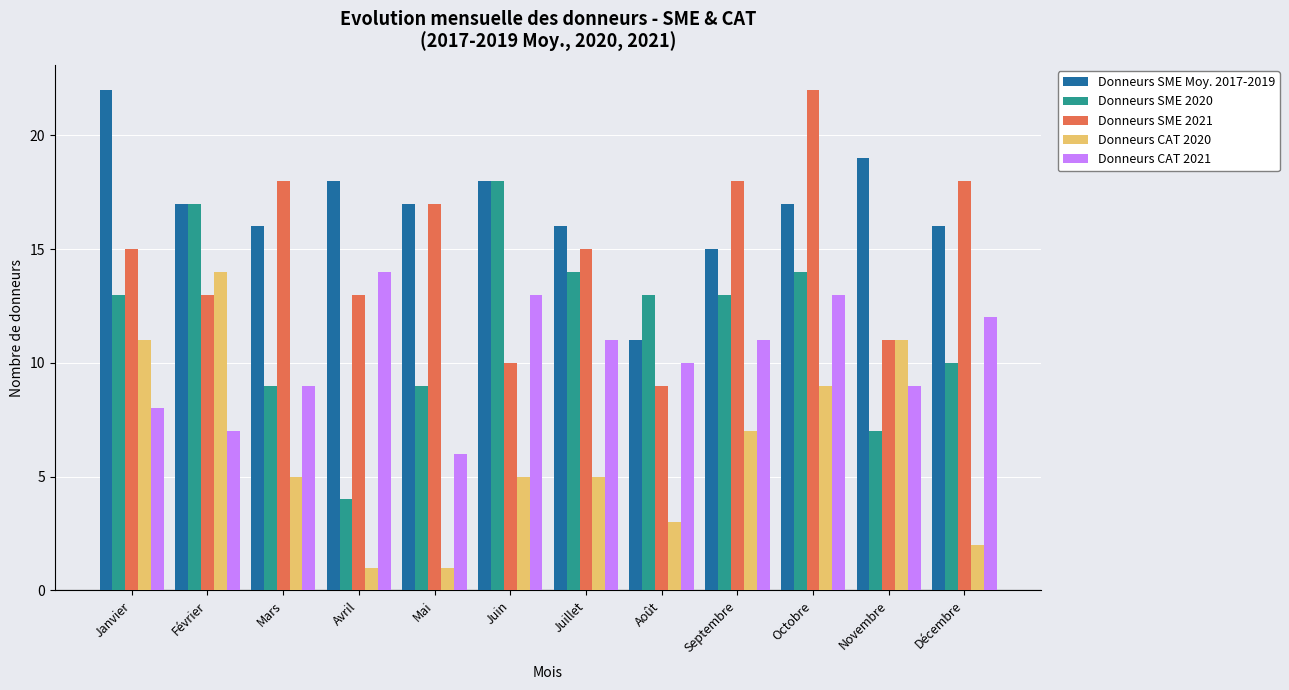

At which category is the sum across all series the highest?

Octobre